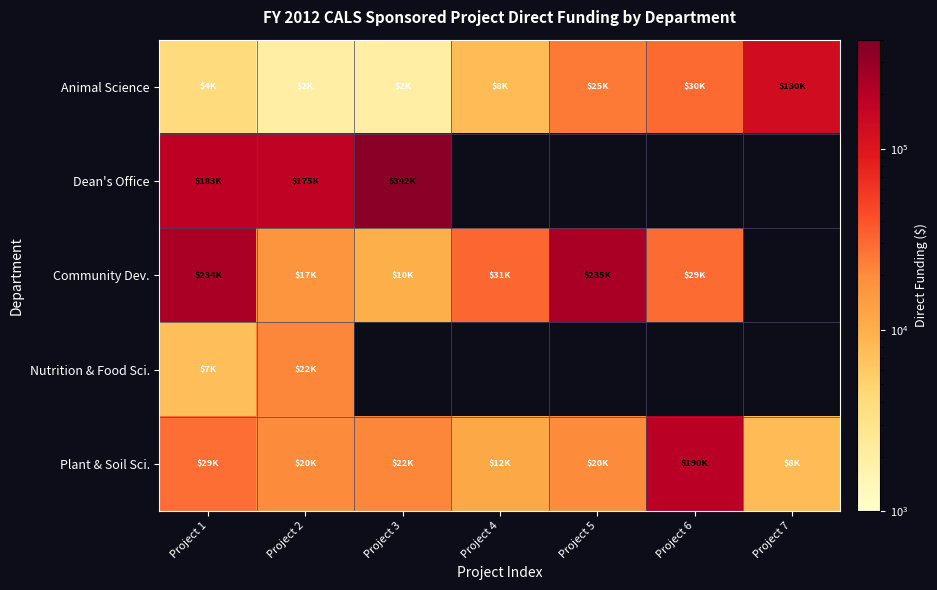

Between Project 1 and Project 3, which series saw the biggest shift?

Community Dev.